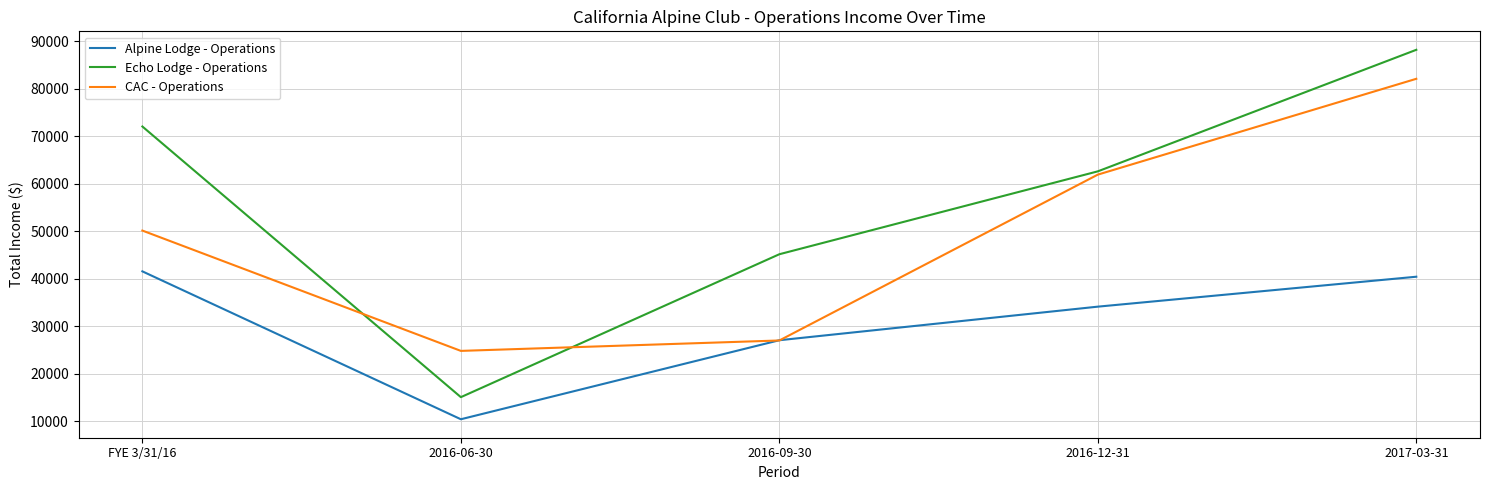

At how many categories does at least one series exceed 56933?

3